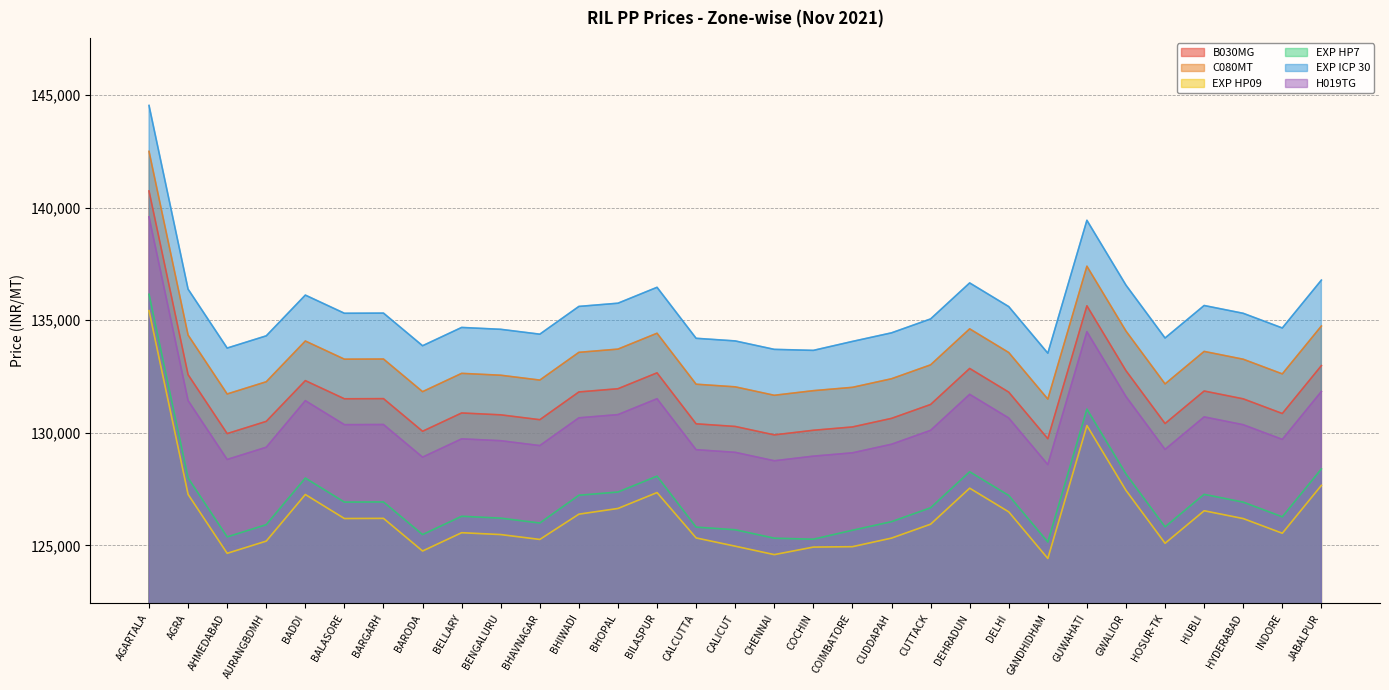

At which category does the chart reach its minimum across all series?

GANDHIDHAM